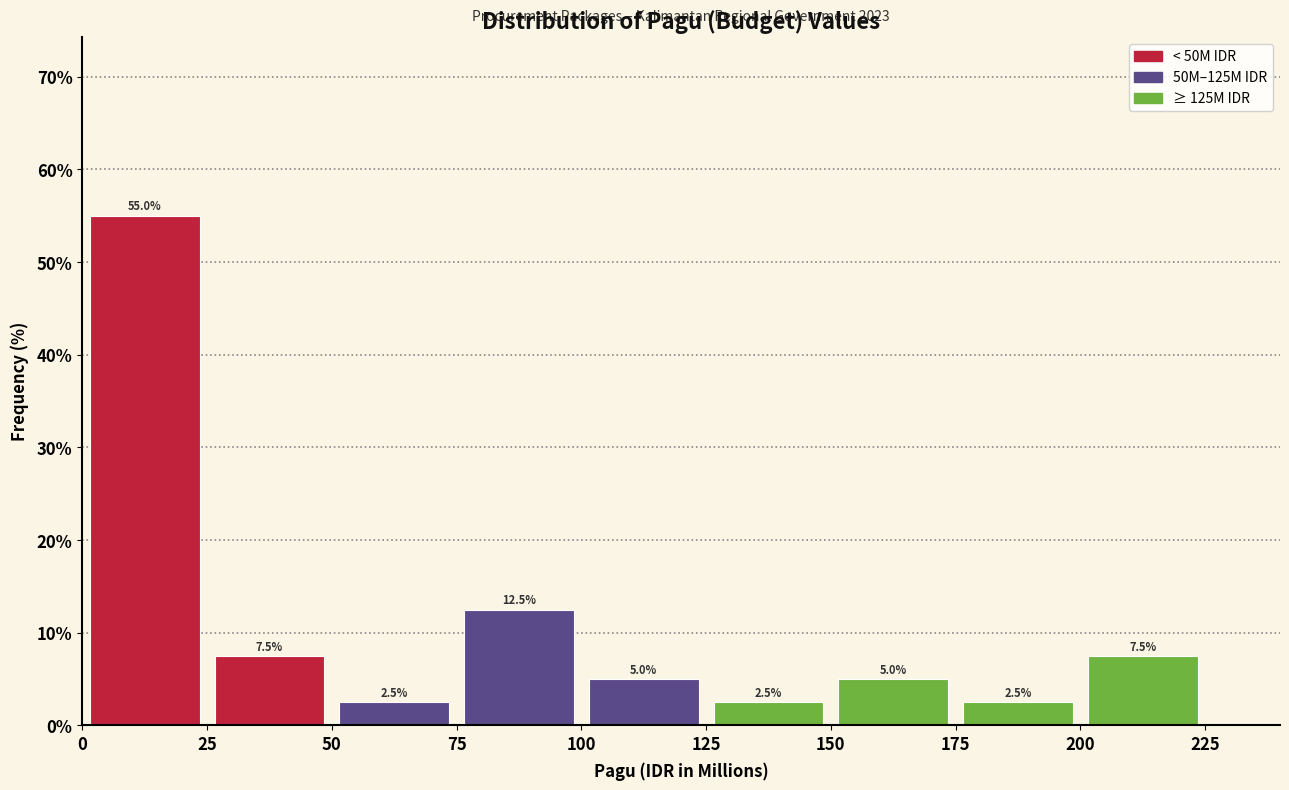

How tall is the bar that spans 25 to 50 on the x-axis?

7.5